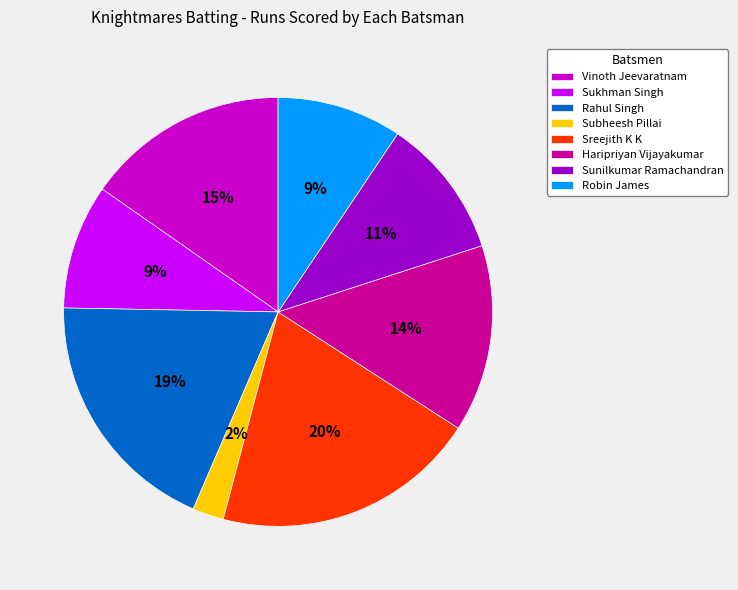

To the nearest percent, what percentage of the pie is Sukhman Singh?

9%